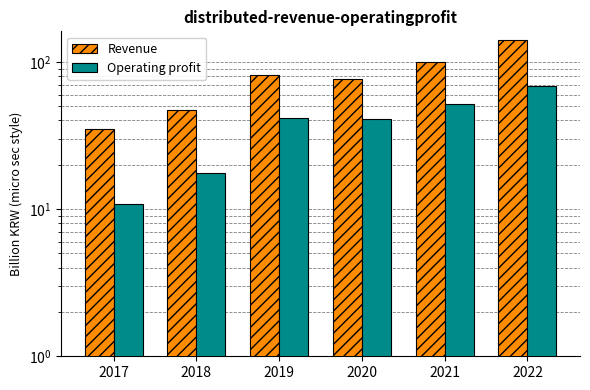

Reading left to right, what are all the values shown in this chart?

Revenue: 34.9	47.5	81.1	76.5	100.6	141.8
Operating profit: 10.8	17.5	41.7	40.6	51.7	68.9